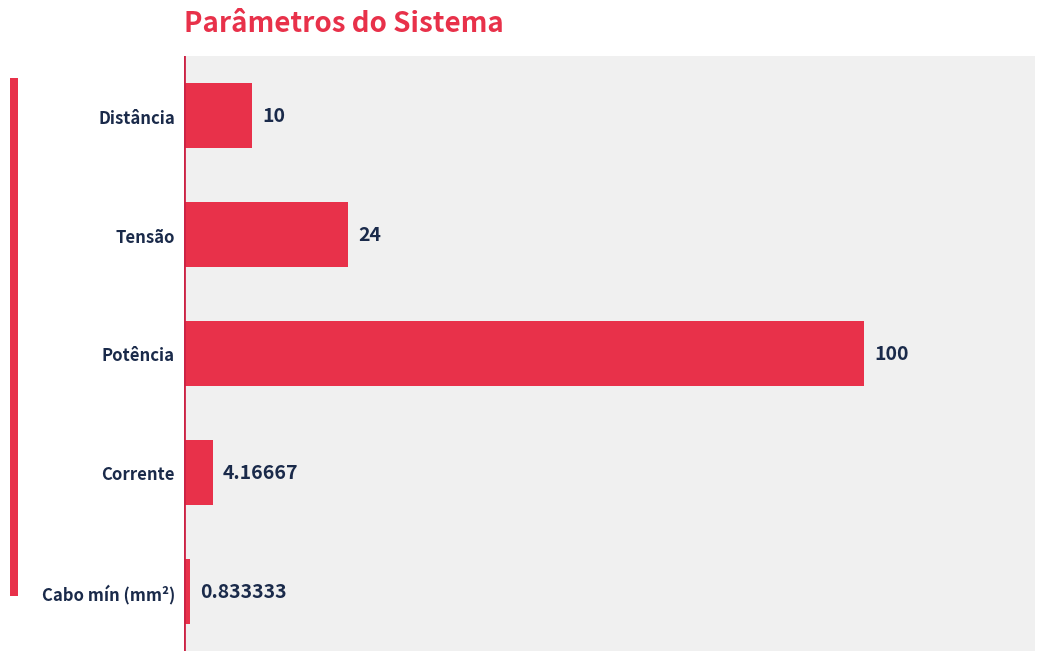

What is the label of the 5th bar from the top?

Cabo mín (mm²)